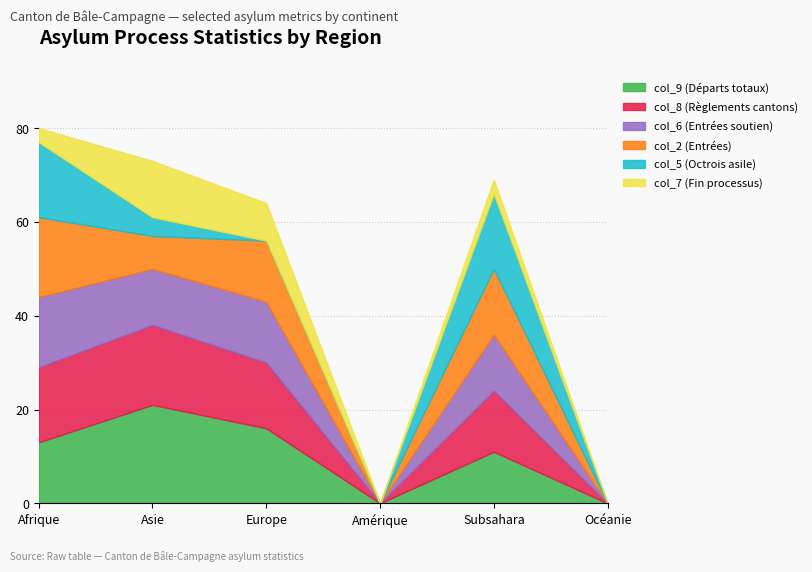

Rank the categories by col_2 (Entrées) value from lowest to highest.

Amérique, Océanie, Asie, Europe, Subsahara, Afrique